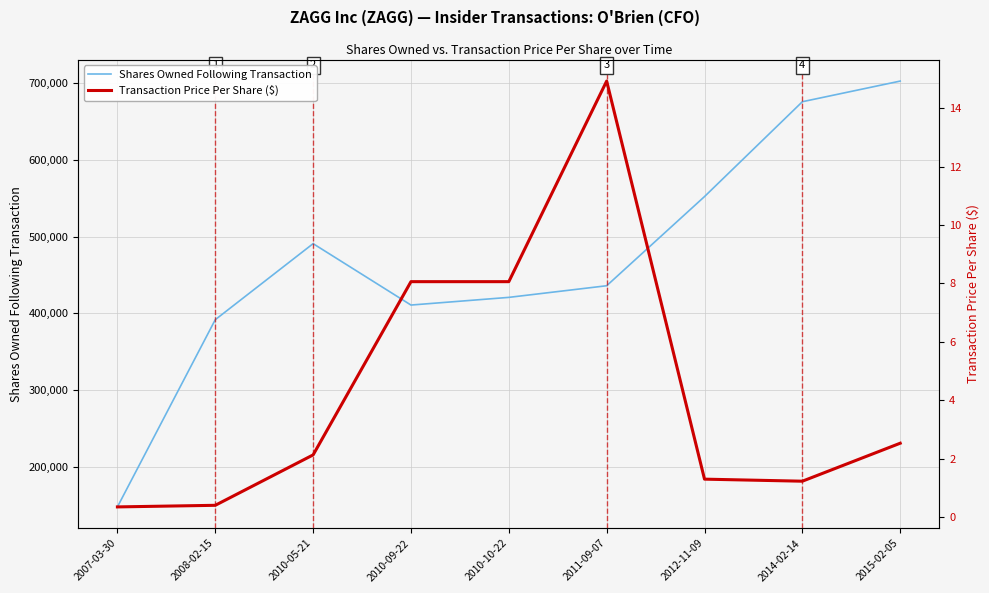

Where is the first local minimum for Shares Owned Following Transaction?

2010-09-22